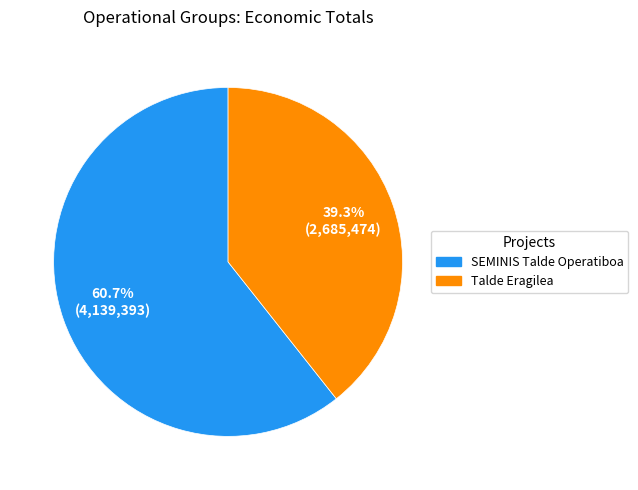

Is it true that SEMINIS Talde Operatiboa is 61% of the pie?

True